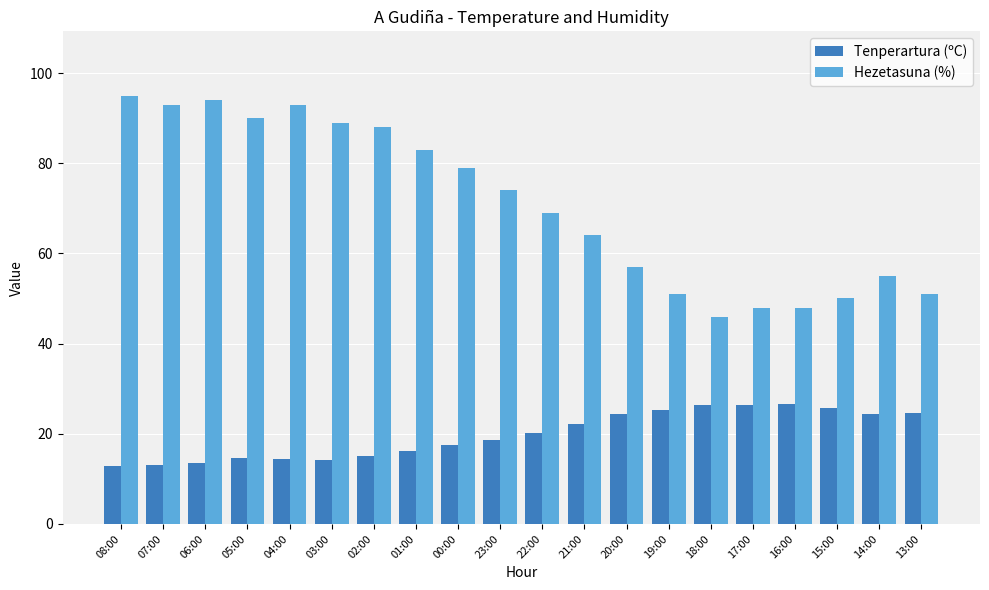

What is the difference between the highest and lowest values at 01:00?

66.8